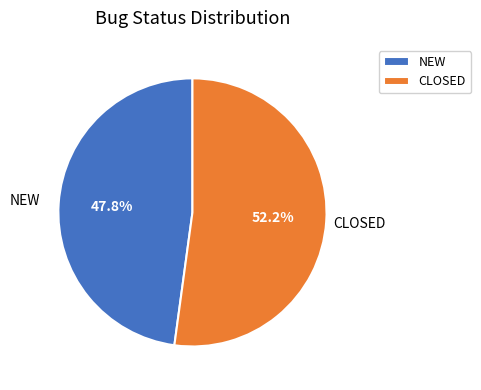

Do CLOSED and NEW together represent more than half of the pie?

Yes